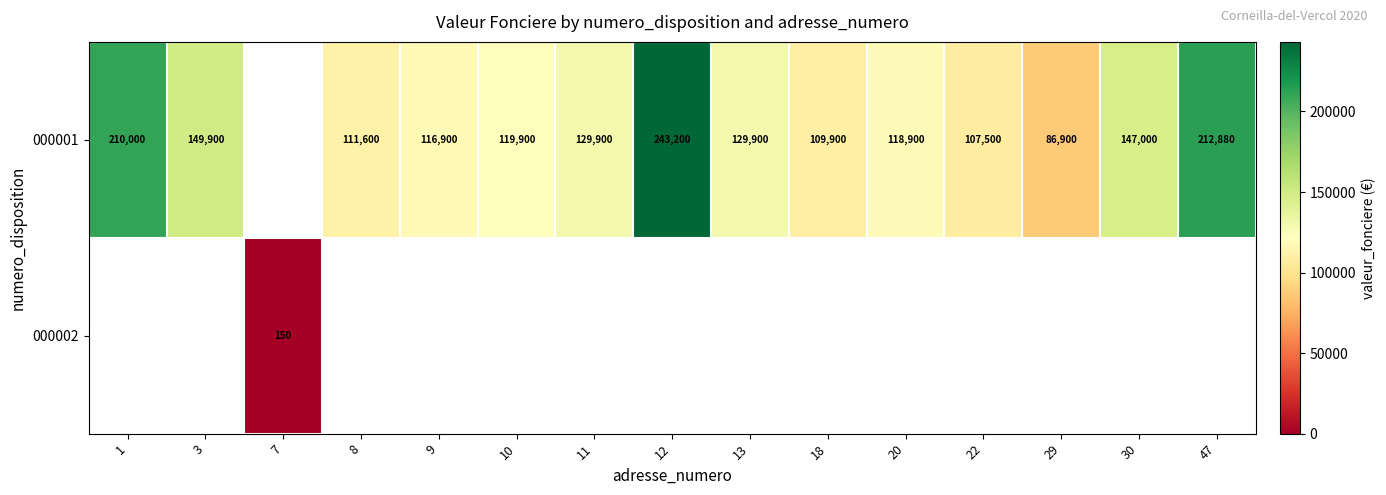

What is the sum of the 000001 values at 20 and 8?

230500